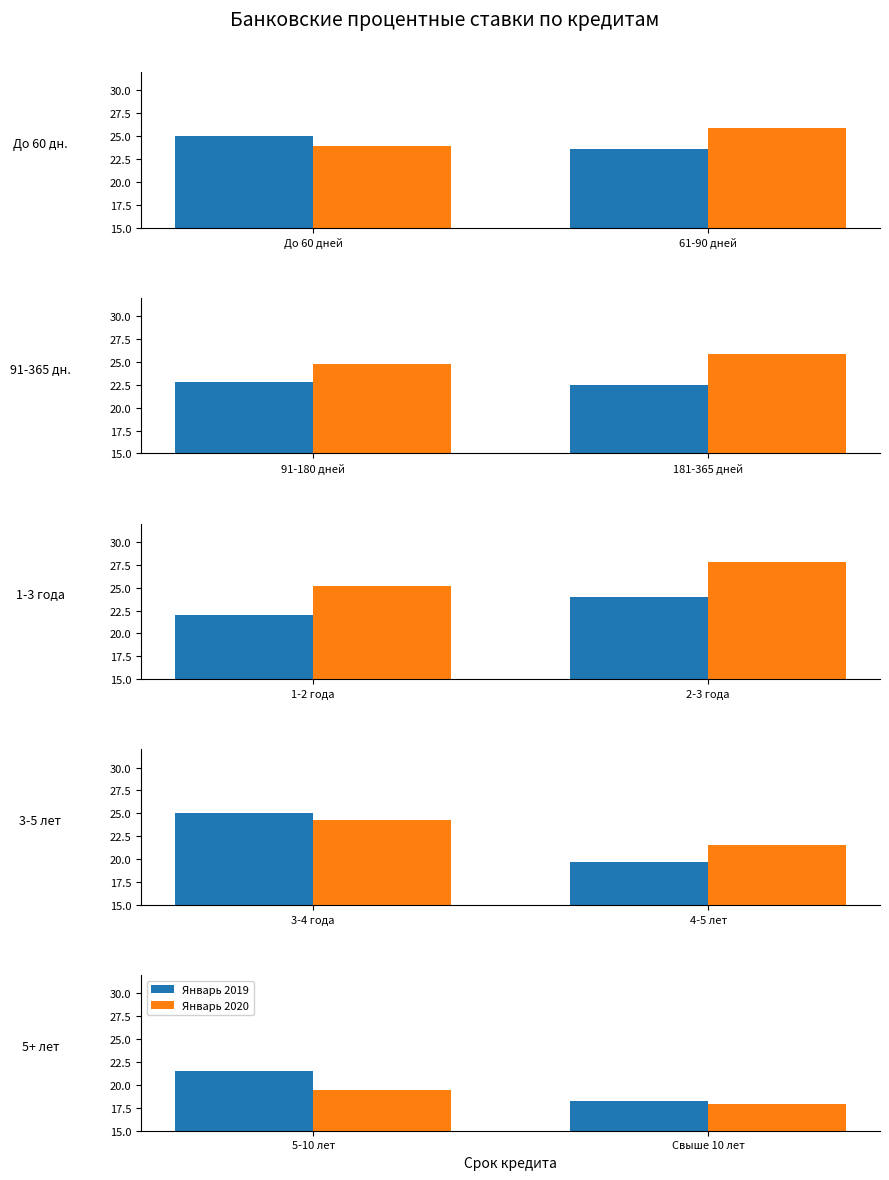

What is the minimum value for Январь 2019?

18.3